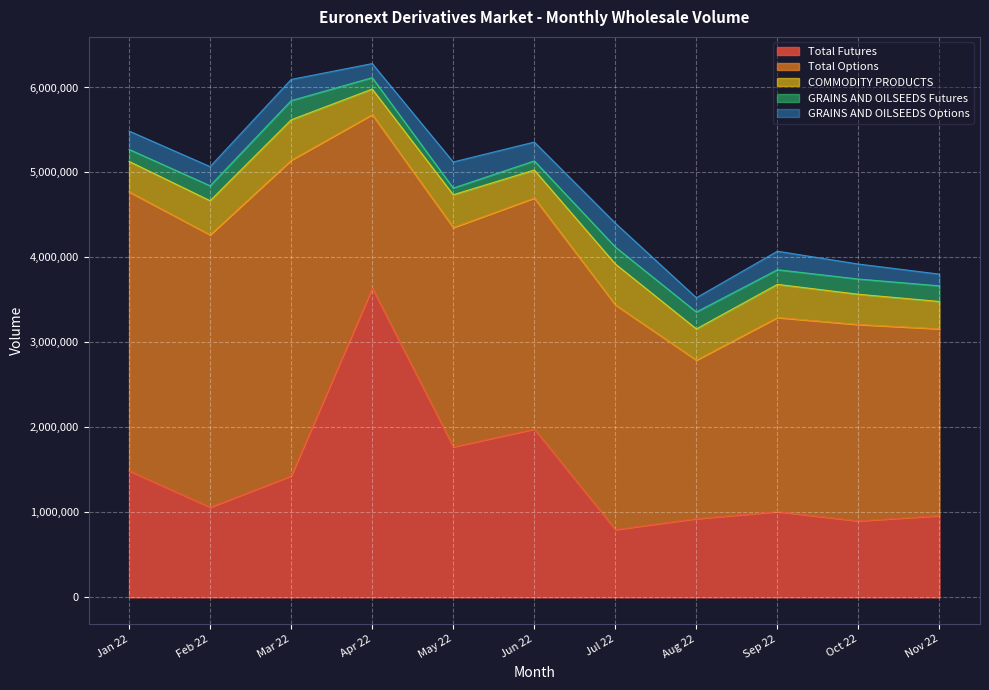

What is the label of the 2nd point from the right?

Oct 22